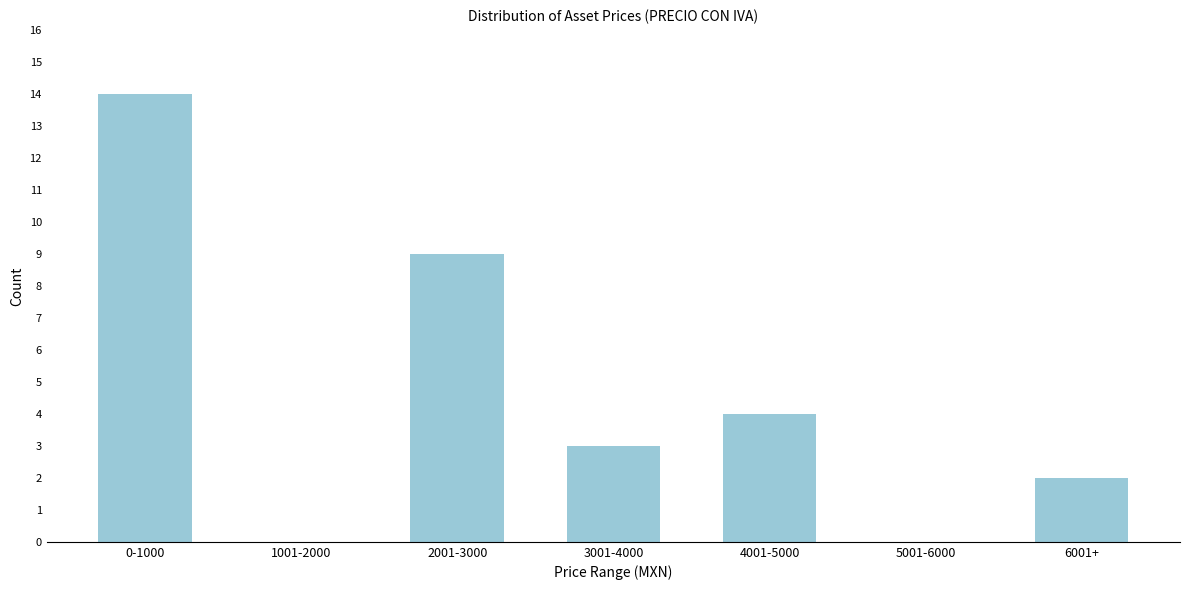

Reading left to right, transcribe all the data shown in this chart.

0-1000=14	1001-2000=0	2001-3000=9	3001-4000=3	4001-5000=4	5001-6000=0	6001+=2